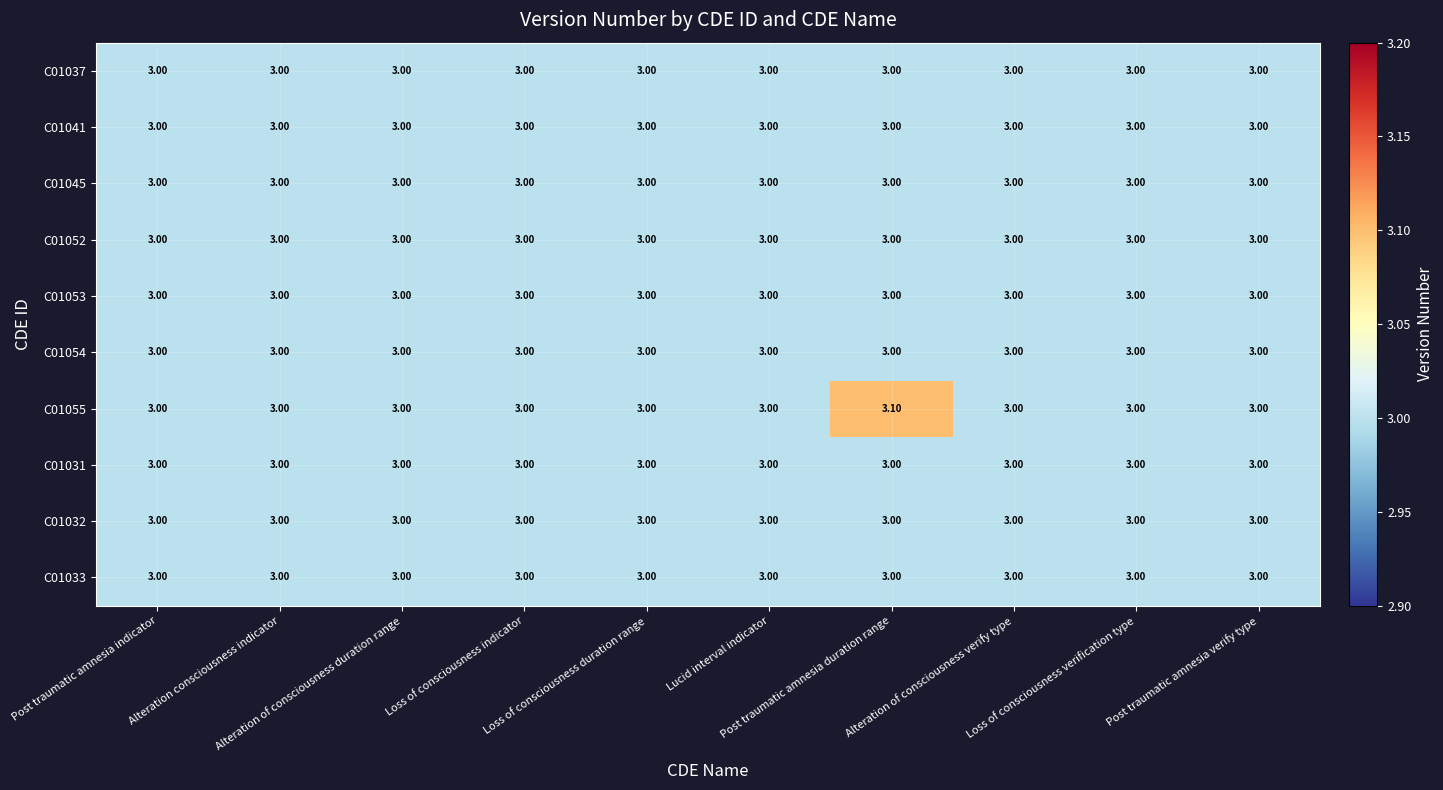

Which series has the widest spread of values?

C01055